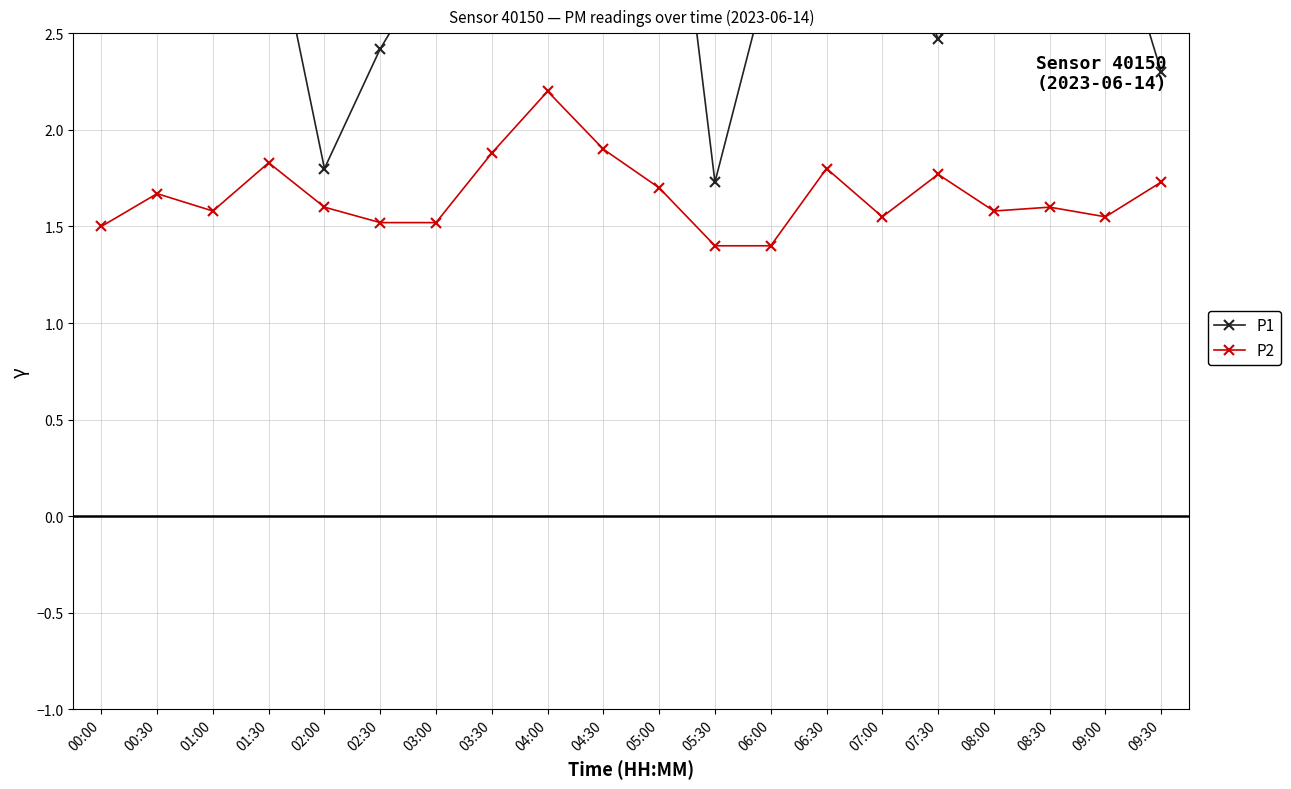

What position from the right is 06:30?

7